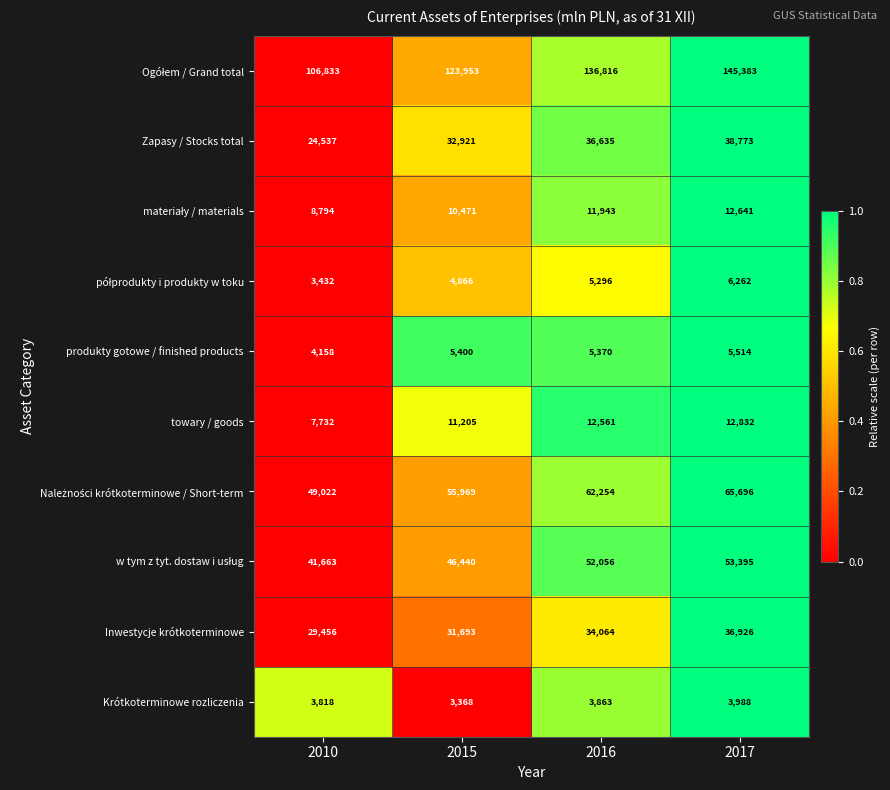

What is the sum of the Inwestycje krótkoterminowe values at 2016 and 2015?

65757